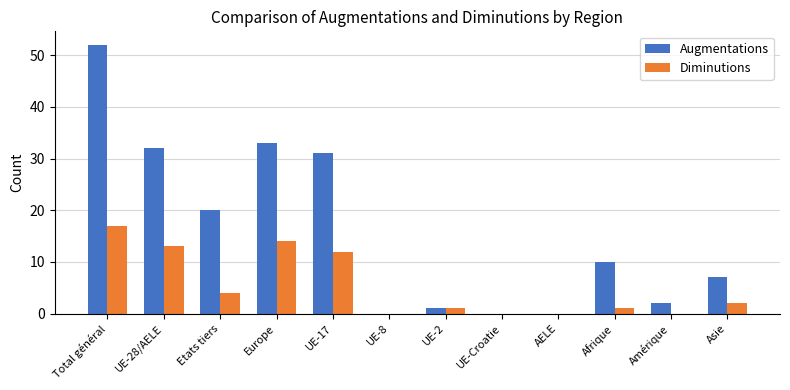

Reading left to right, what are all the values shown in this chart?

Augmentations: 52	32	20	33	31	0	1	0	0	10	2	7
Diminutions: 17	13	4	14	12	0	1	0	0	1	0	2